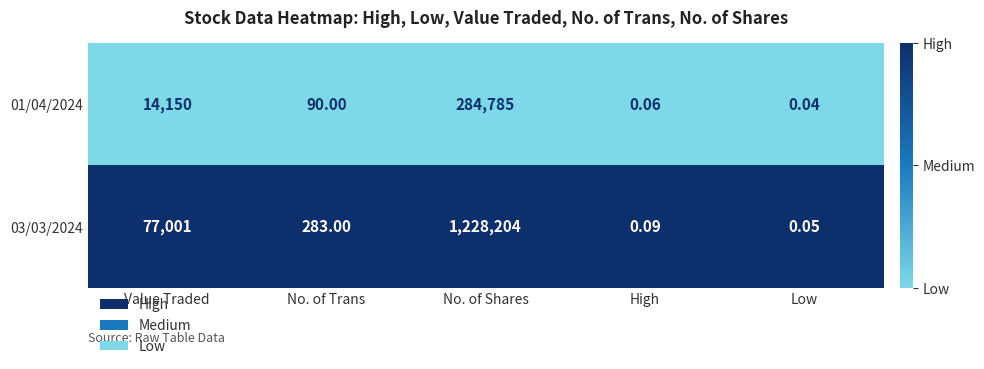

Which label corresponds to the smallest value in the chart?

Low